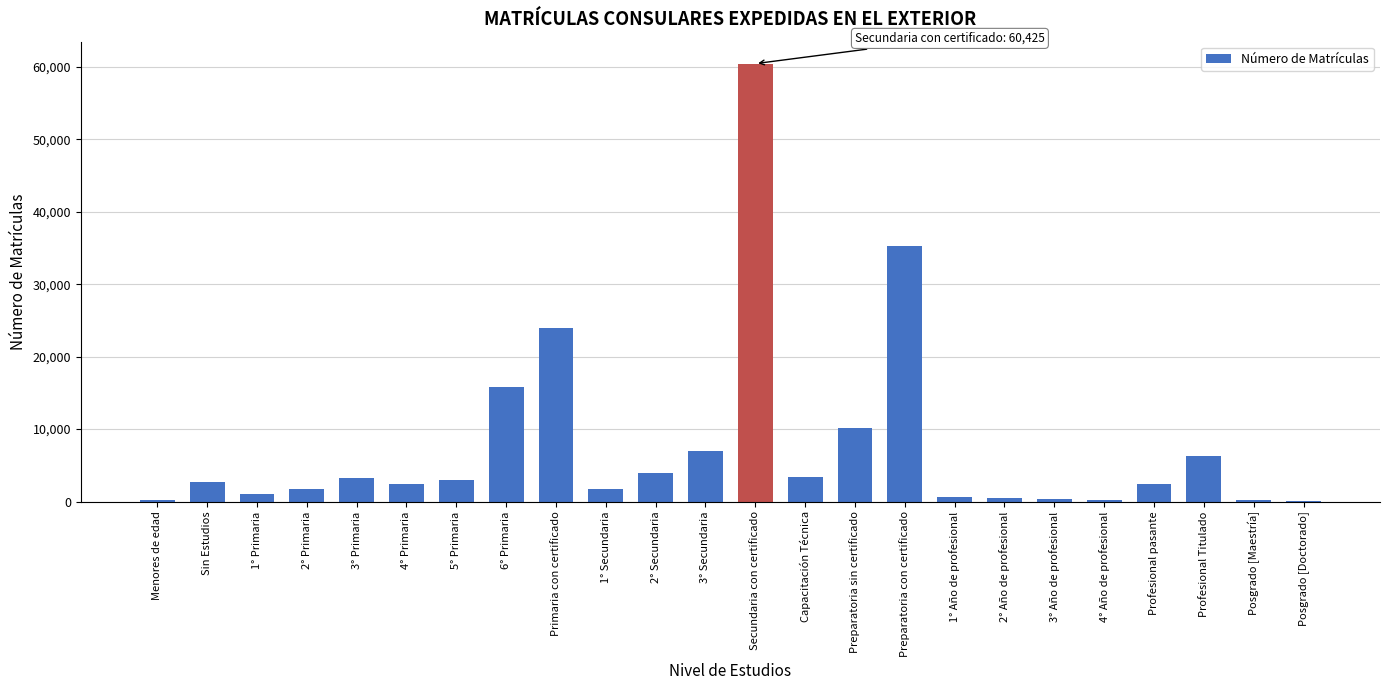

What is the sum of the values at Capacitación Técnica and Preparatoria con certificado?

38712